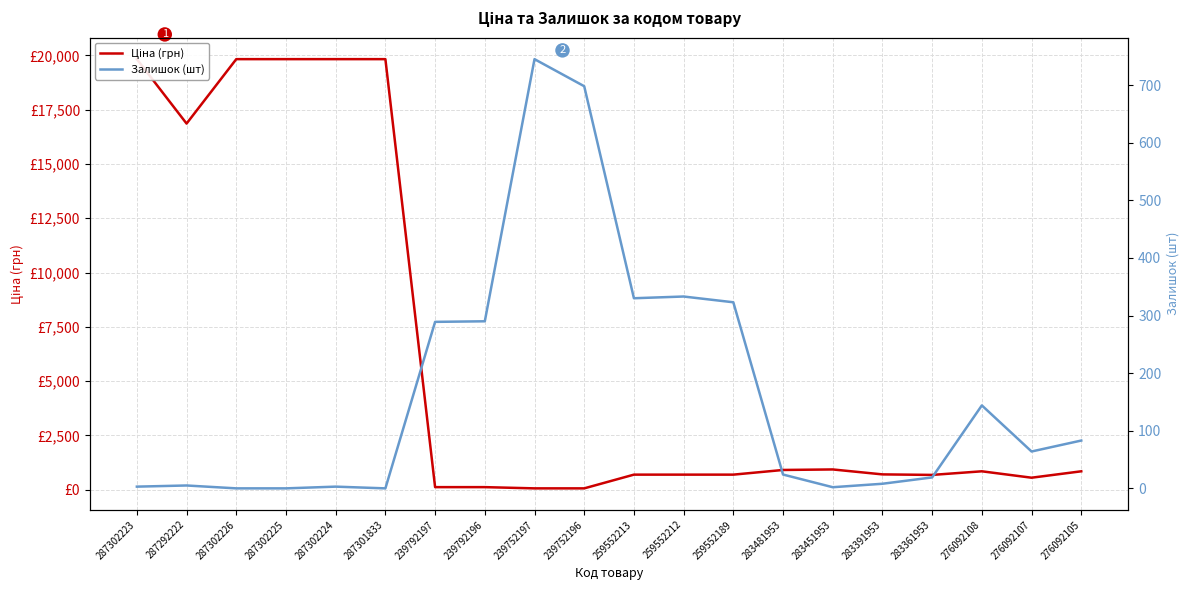

Rank the series by their maximum value, from highest to lowest.

Ціна (грн), Залишок (шт)